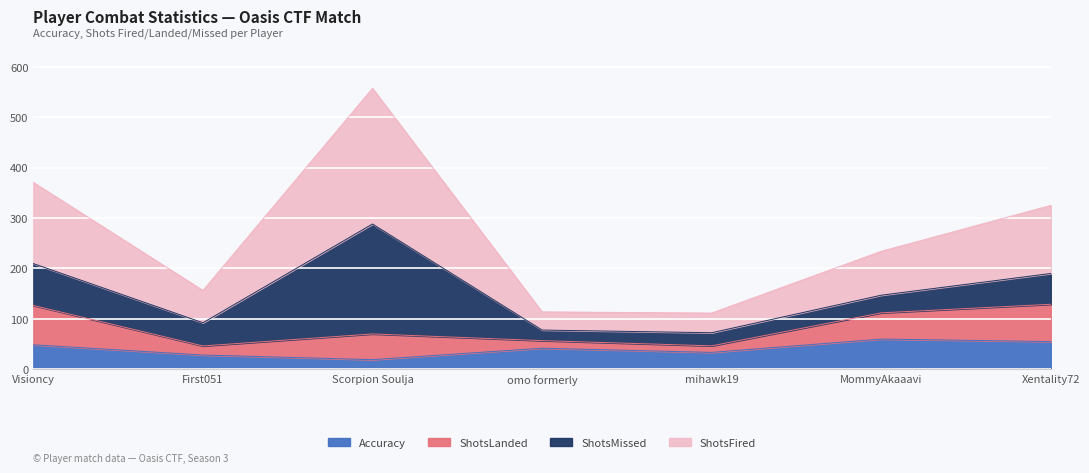

What is the difference between the second highest and second lowest values in the Accuracy series?

26.7